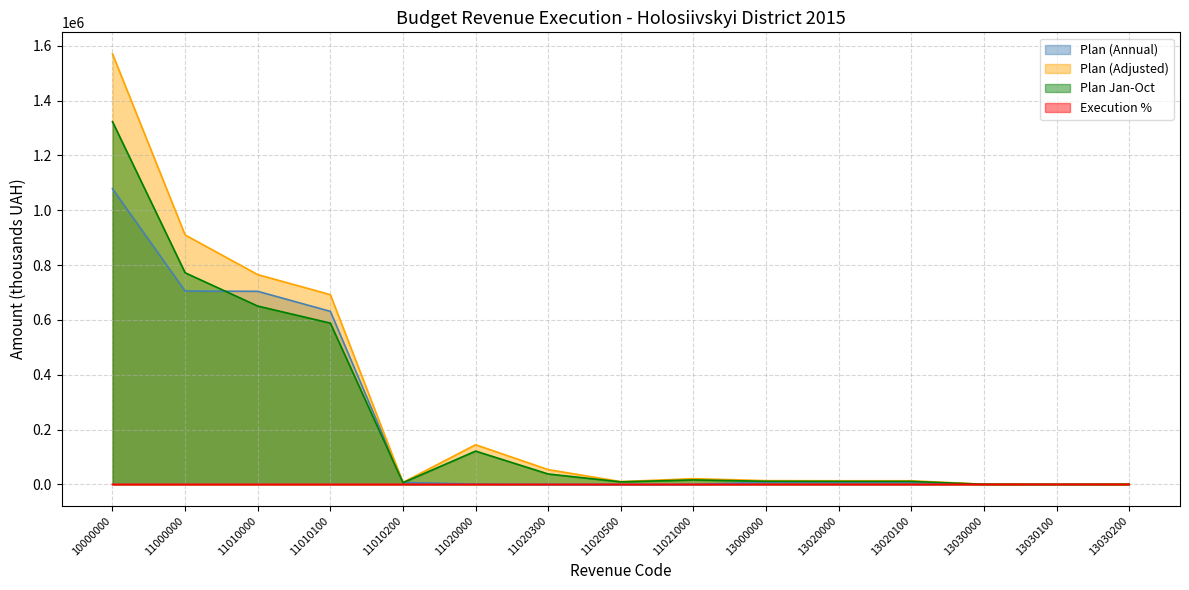

Reading left to right, list all the values displayed in this chart.

Plan (Annual): 1078584.8	705340.9	704381.4	631281.4	7200.0	959.5	0.0	0.0	0.0	7626.9	6555.9	6555.4	1070.8	165.8	905.0
Plan (Adjusted): 1570668.8	909987.9	765282.0	692182.0	7200.0	144705.9	53851.3	10205.9	20928.2	13639.4	13219.6	13219.1	419.6	136.3	283.3
Plan Jan-Oct: 1323310.8	772048.9	650605.5	588305.5	6300.0	121443.4	37851.3	9205.9	16307.3	11299.5	10919.9	10919.6	379.4	96.1	283.3
Execution %: 100.3	101.9	98.4	96.7	93.9	120.8	0.0	0.0	0.0	119.8	119.8	119.8	108.8	92.9	141.7